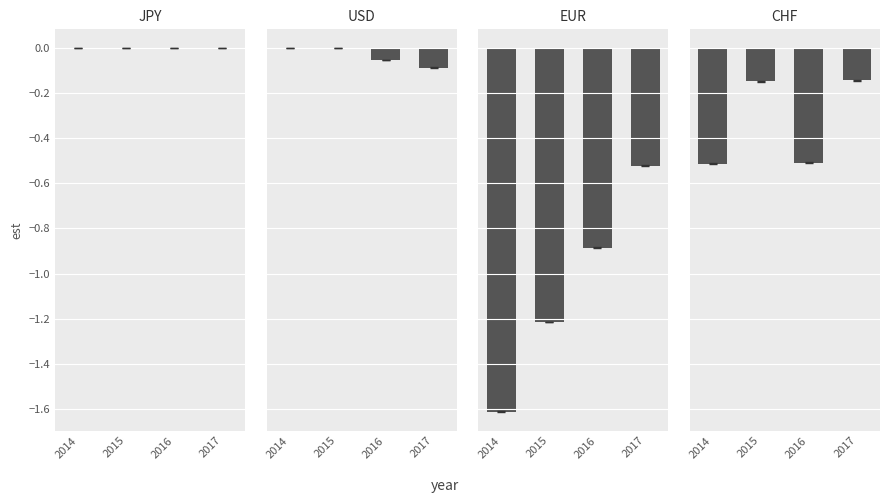

Reading right to left, extract all data points from this chart.

JPY: 2017=0.0	2016=0.0	2015=0.0	2014=0.0
USD: 2017=-0.1	2016=-0.1	2015=0.0	2014=0.0
EUR: 2017=-0.5	2016=-0.9	2015=-1.2	2014=-1.6
CHF: 2017=-0.1	2016=-0.5	2015=-0.1	2014=-0.5